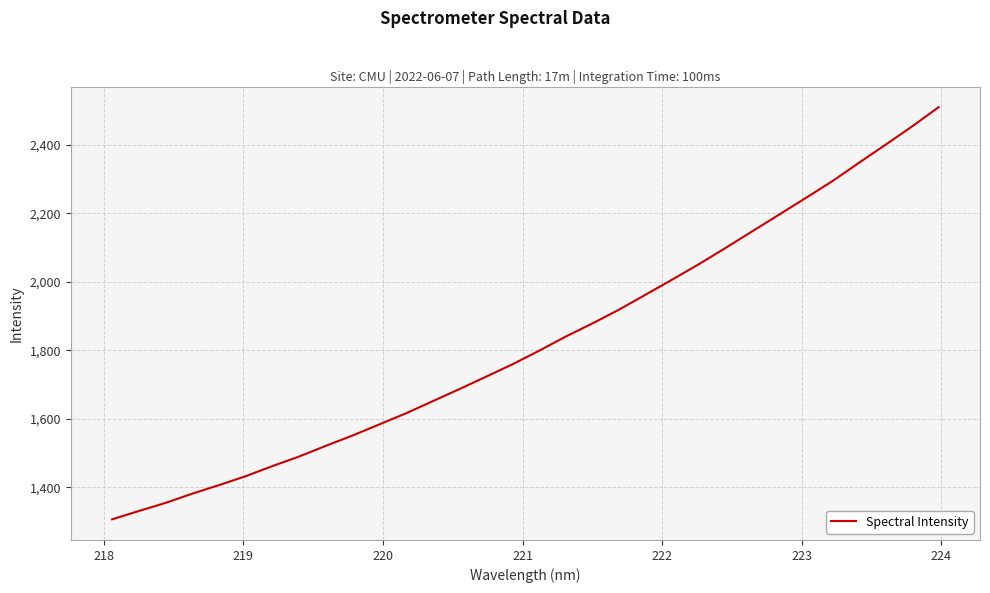

What is the smallest value displayed?

1306.2